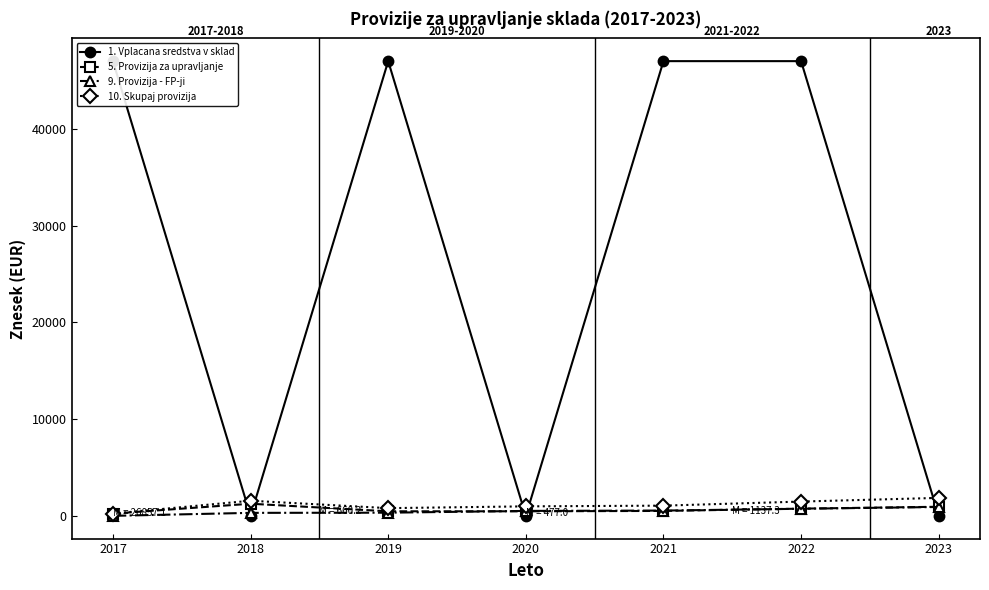

How many values in the 9. Provizija - FP-ji series are below 510?

3